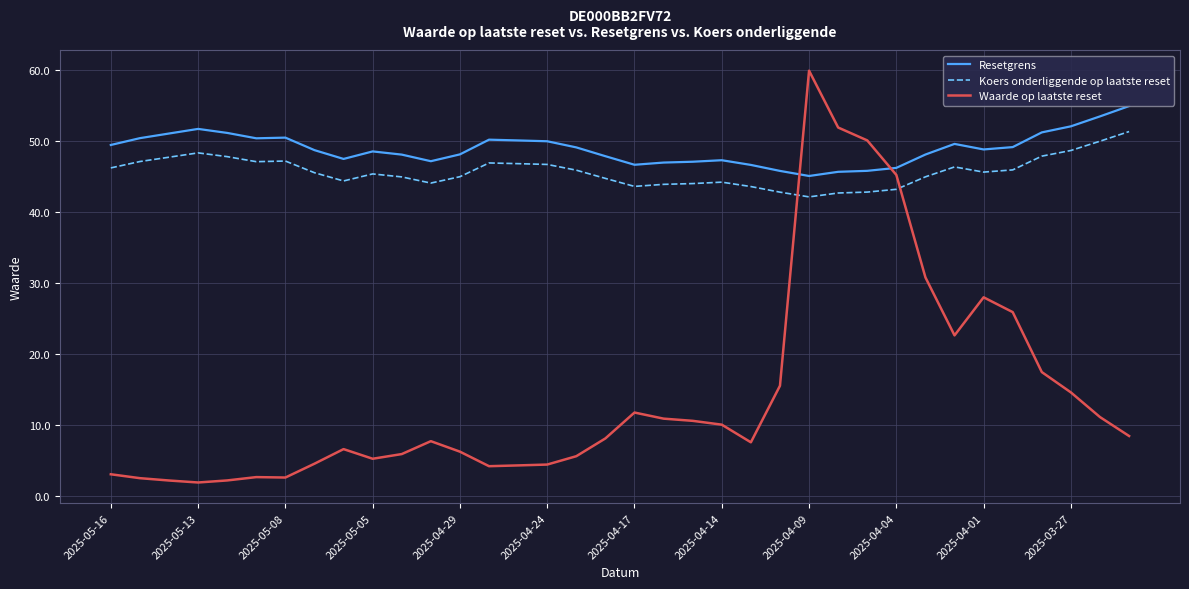

List the series in order of their peak value, highest first.

Waarde op laatste reset, Resetgrens, Koers onderliggende op laatste reset